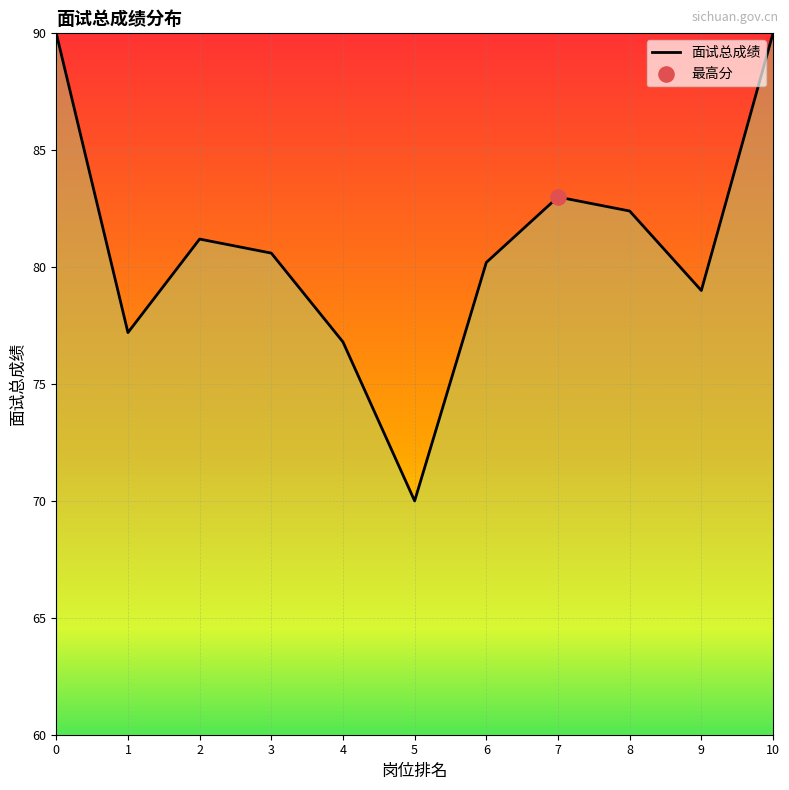

What is the ratio of the value at 3 to the value at 5?

1.2